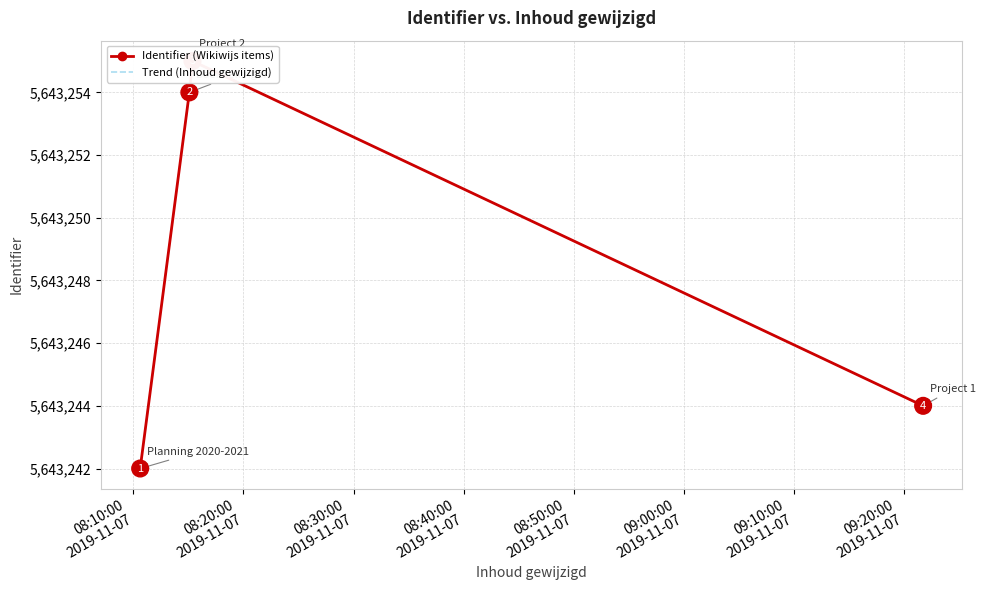

In Identifier (Wikiwijs items), how many points are higher than both neighbors (excluding endpoints)?

1